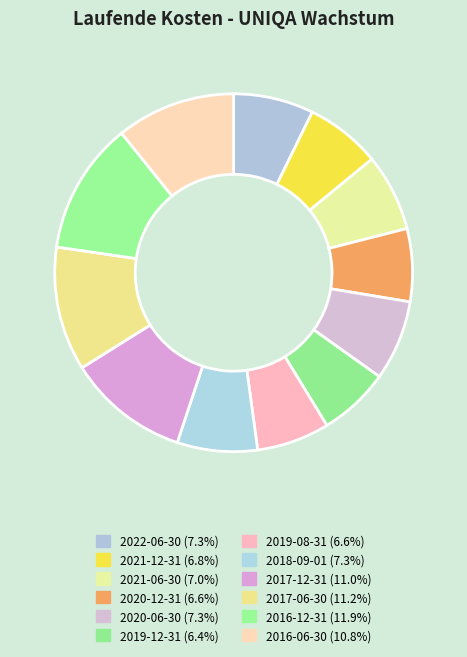

How many slices are in this pie chart?

12